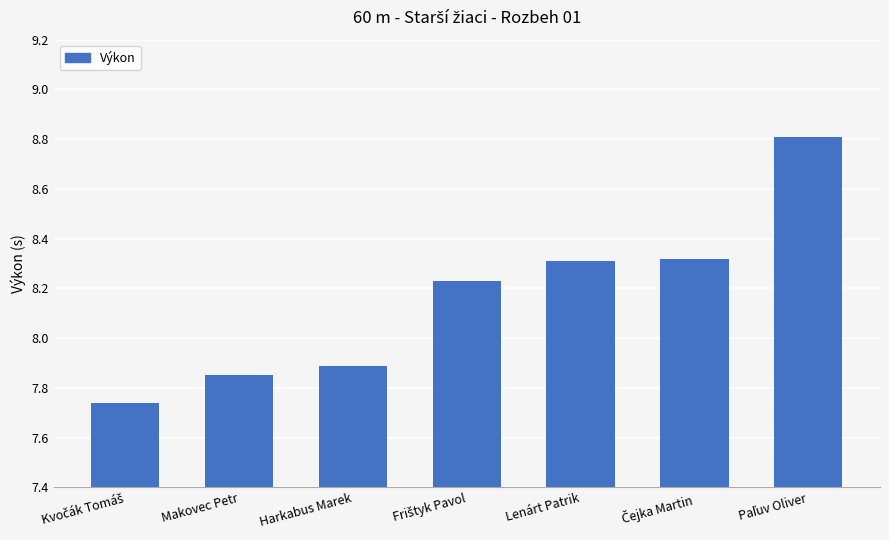

What is the sum of the values at Harkabus Marek and Makovec Petr?

15.7